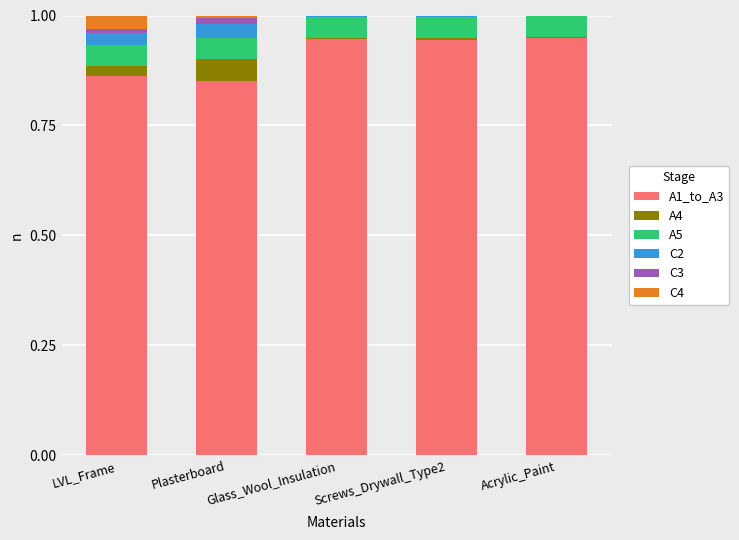

Is it true that A1_to_A3 equals 0.5 at Screws_Drywall_Type2?

False